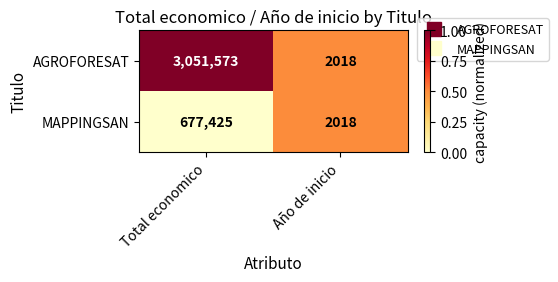

List the series in order of their peak value, highest first.

AGROFORESAT, MAPPINGSAN